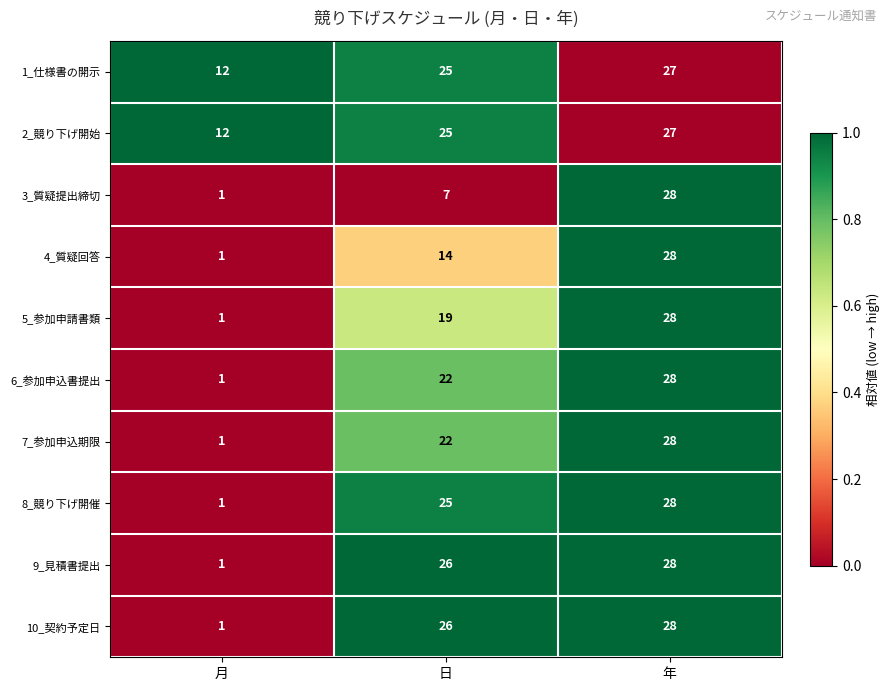

Count the 2_競り下げ開始 values in the range 12 to 27.

3